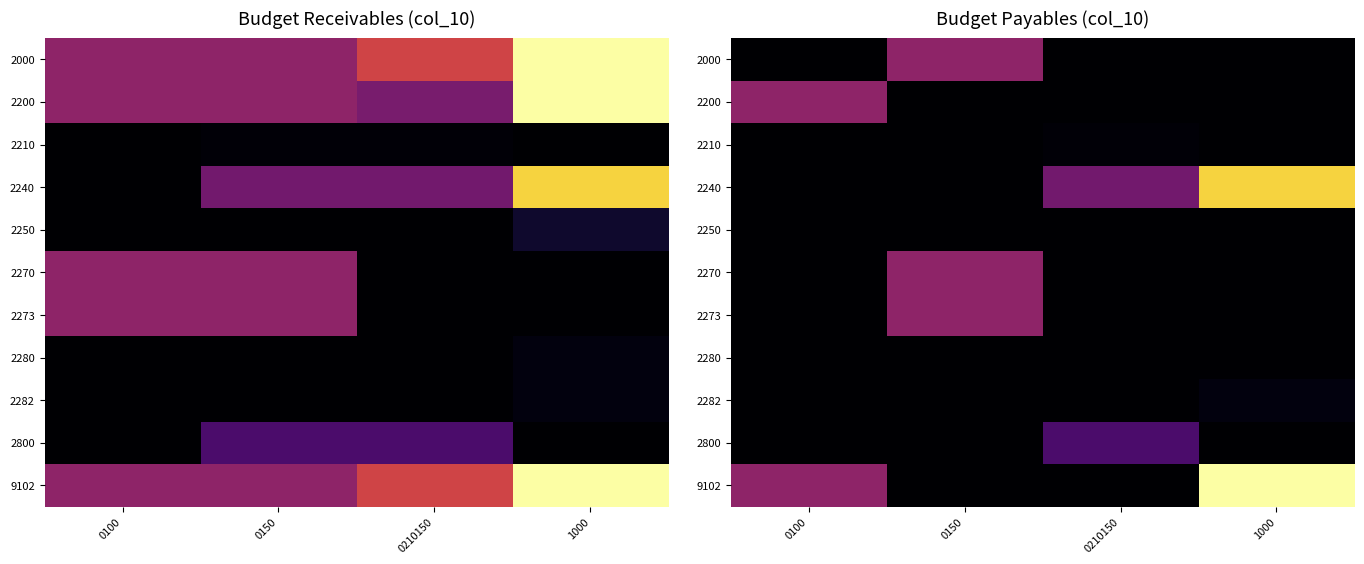

Is the value of 2800 at 0150 greater than the value of 2280 at 0210150?

No